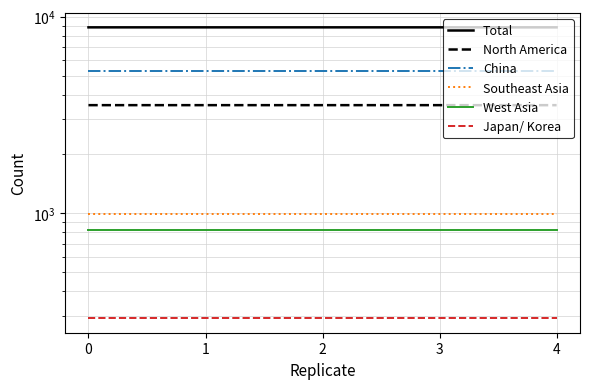

What is the spread (max minus min) of values at 2?

8524